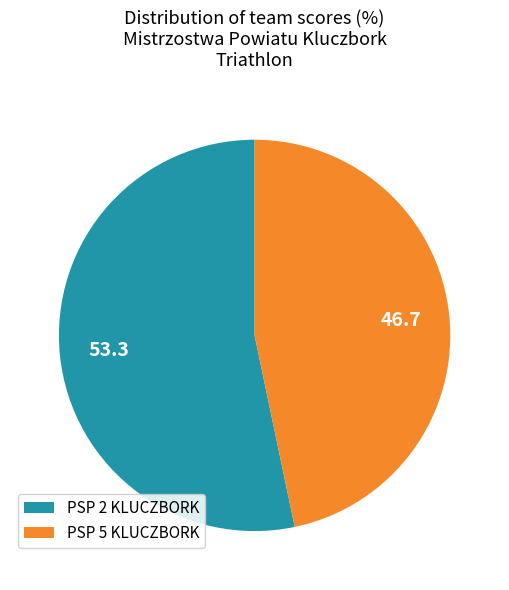

What is the largest slice in the pie chart?

PSP 2 KLUCZBORK